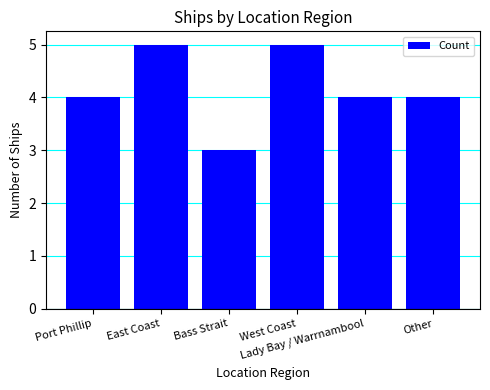

Count the number of categories in the chart.

6